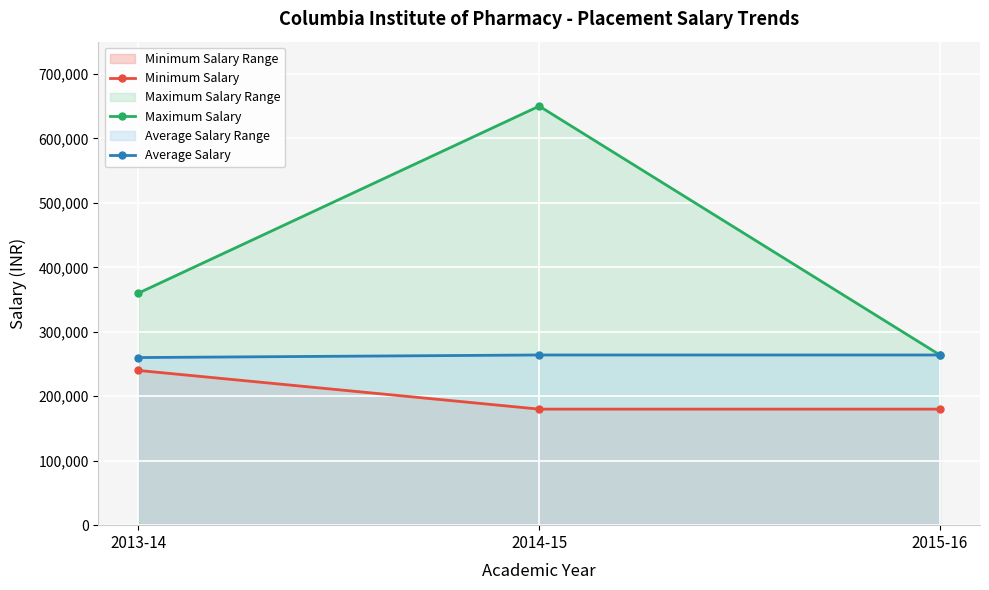

Reading left to right, transcribe all the data shown in this chart.

Minimum Salary: 2013-14=240000	2014-15=180000	2015-16=180000
Maximum Salary: 2013-14=360000	2014-15=650000	2015-16=264000
Average Salary: 2013-14=260000	2014-15=264000	2015-16=264000